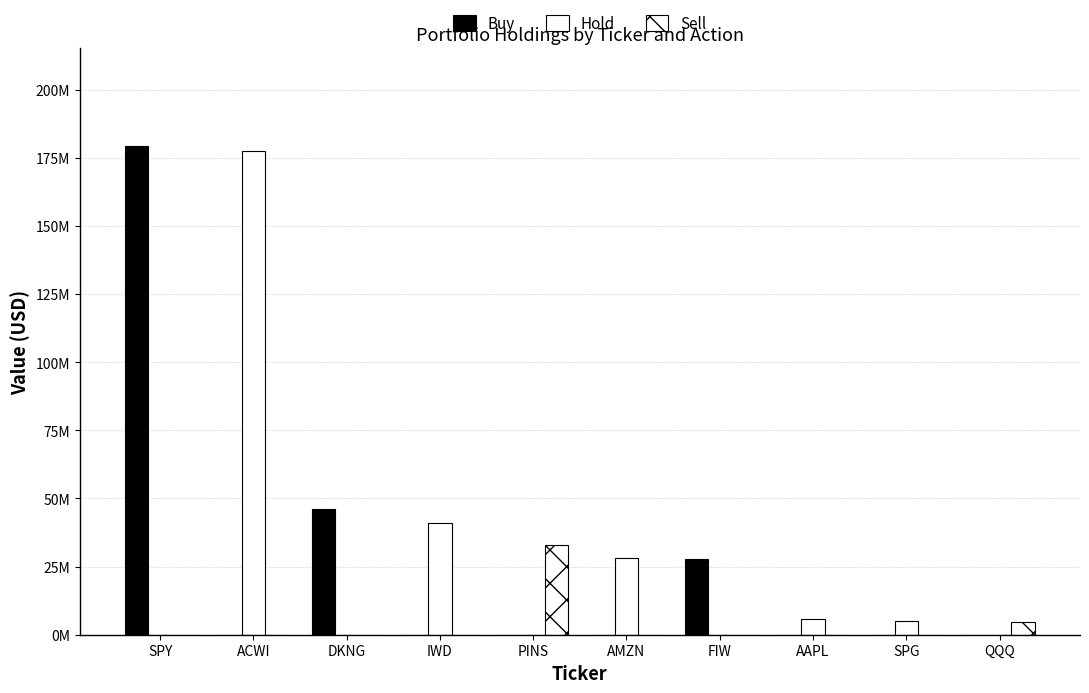

Does the chart contain stacked bars?

No